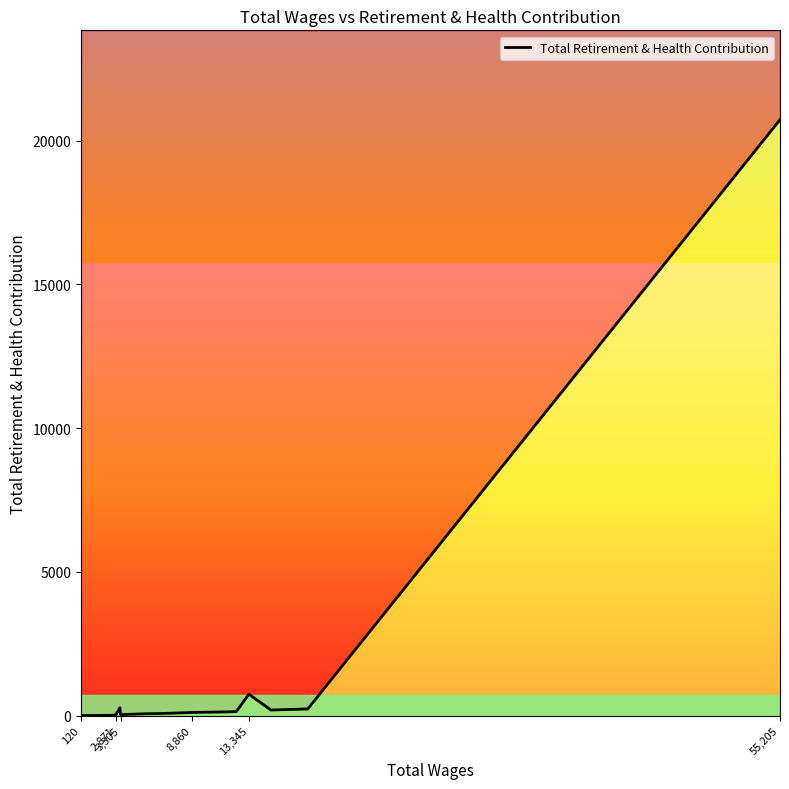

Reading left to right, what are all the values shown in this chart?

2	6	13	37	275	42	37	69	74	111	133	142	748	196	234	20723